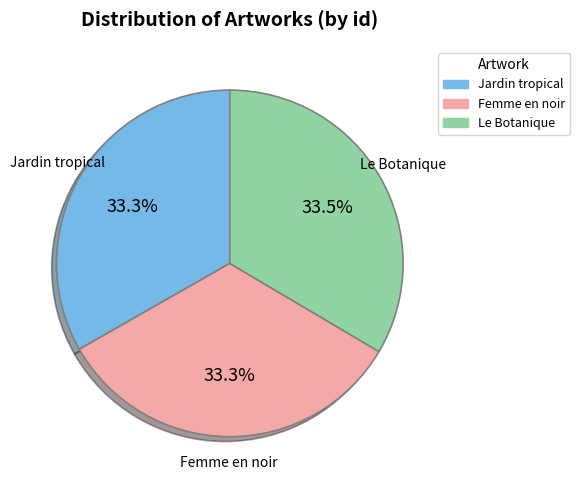

Do Jardin tropical and Le Botanique together represent more than half of the pie?

Yes